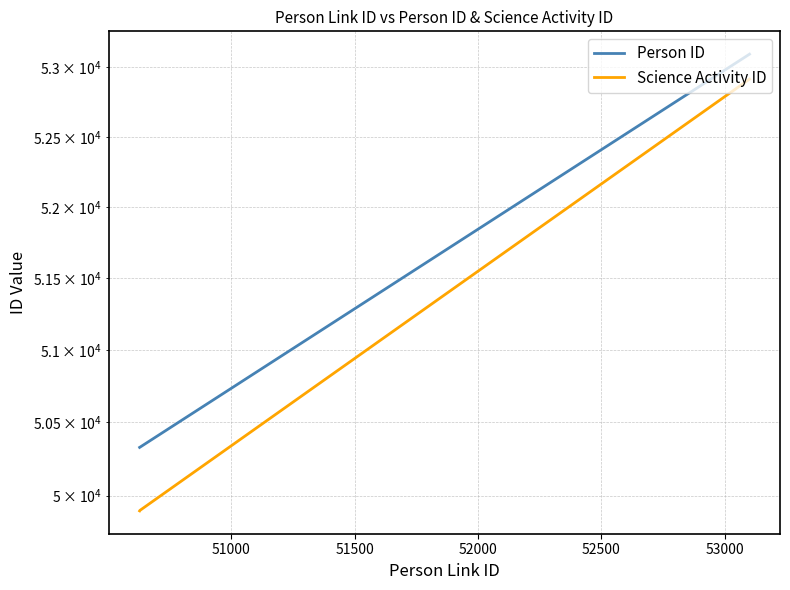

True or false: Science Activity ID has a value of 88402 at 51000.

False